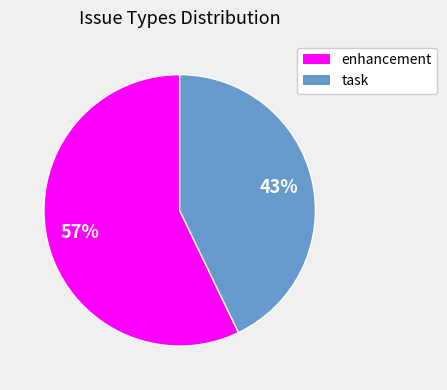

True or false: enhancement accounts for 23% of the total.

False